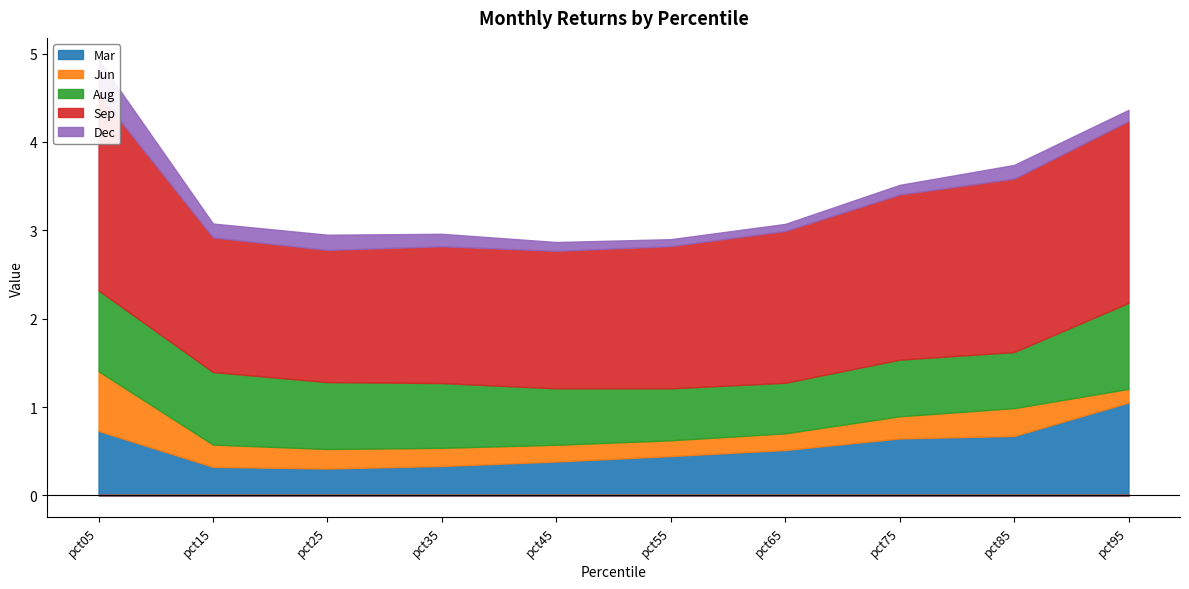

What is the value of the Jun point at the 8th from the left?

0.3